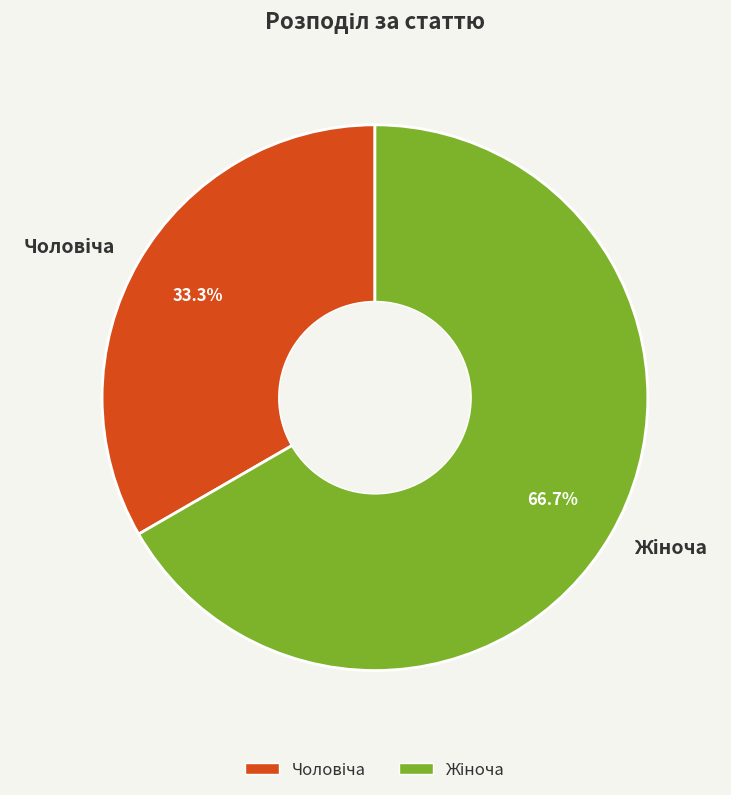

Is there any slice that represents more than half of the pie?

Yes